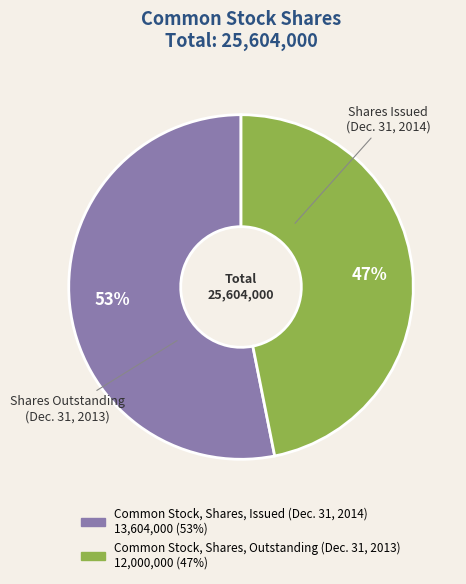

Is the sum of Common Stock, Shares, Outstanding (Dec. 31, 2013) and Common Stock, Shares, Issued (Dec. 31, 2014) greater than half?

Yes